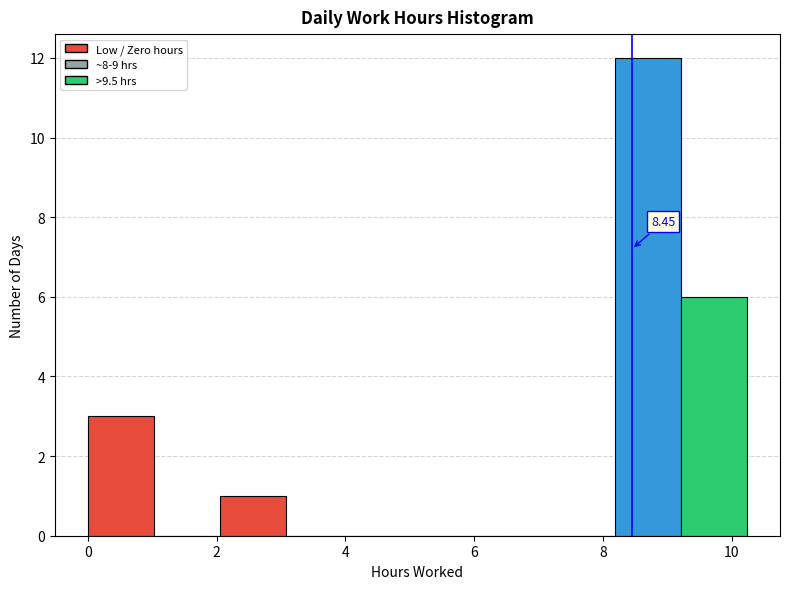

Which range on the x-axis has the tallest bar?

8.2 to 9.2